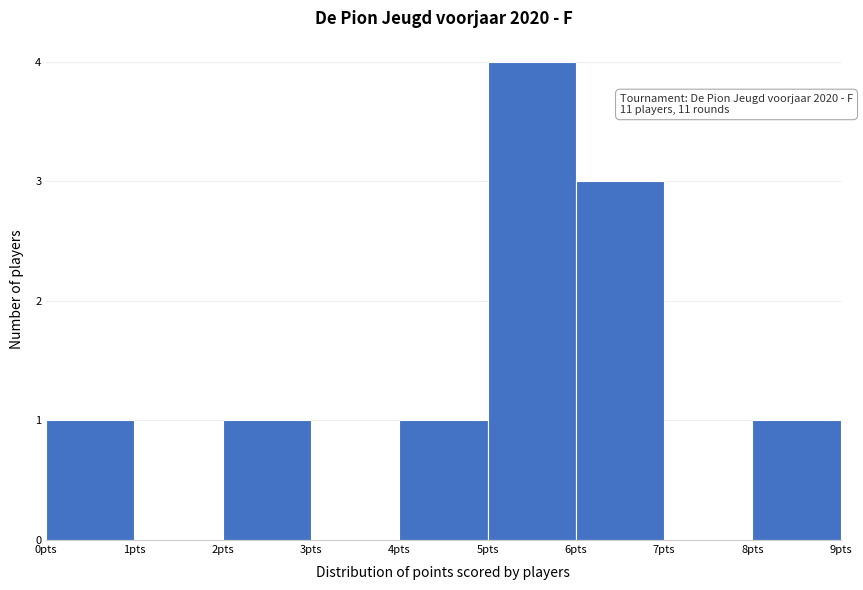

Which range on the x-axis has the tallest bar?

5 to 6